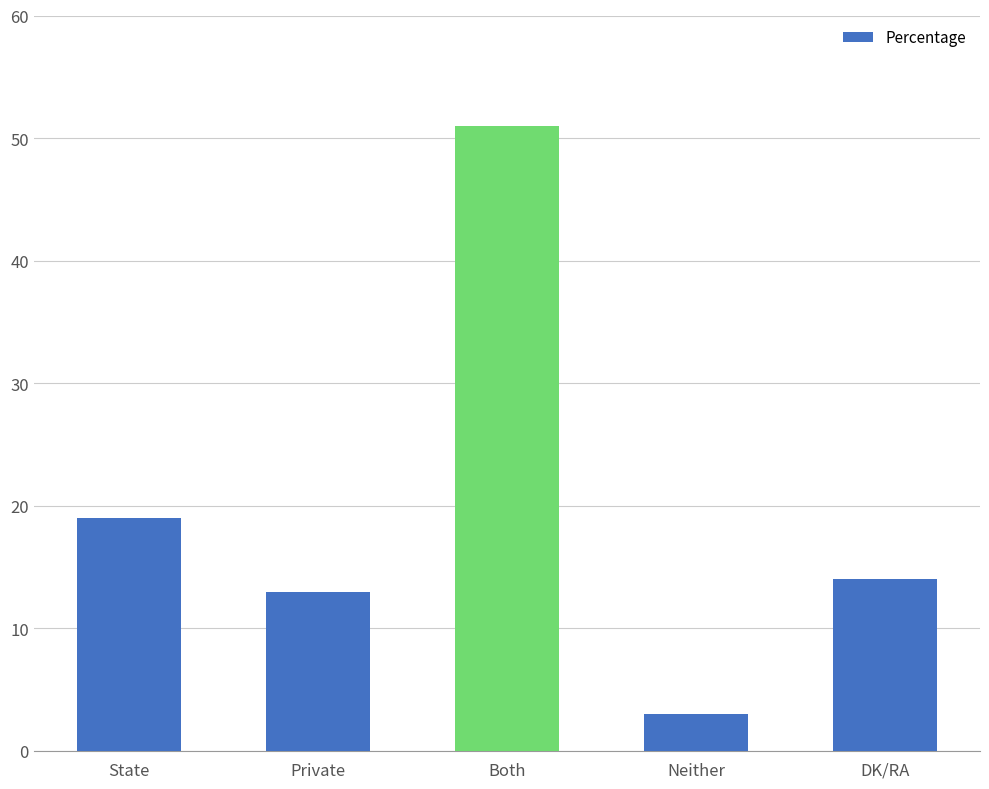

What is the change in value from State to DK/RA?

-5